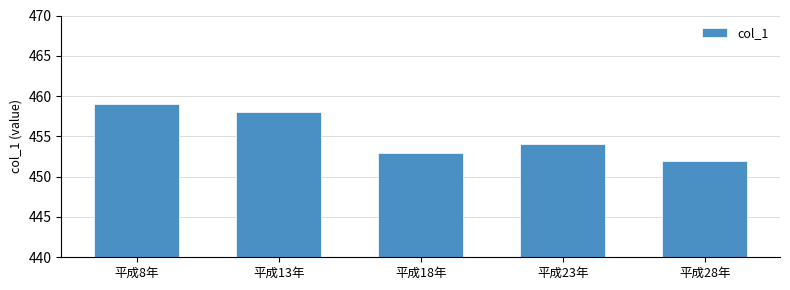

Rank the categories by value from lowest to highest.

平成28年, 平成18年, 平成23年, 平成13年, 平成8年